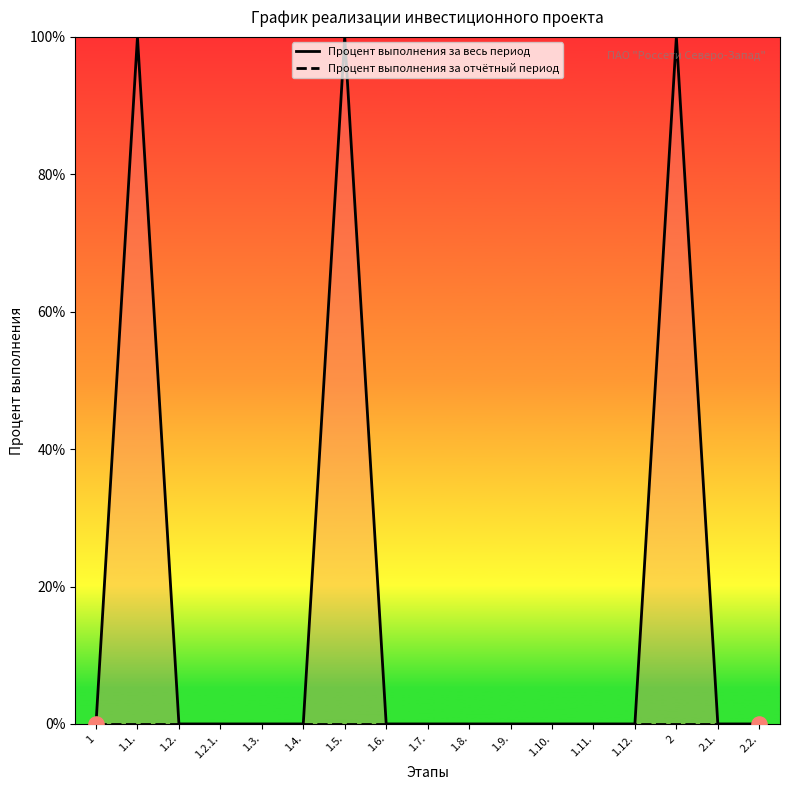

Which series has the largest Y range (max minus min)?

Процент выполнения за весь период